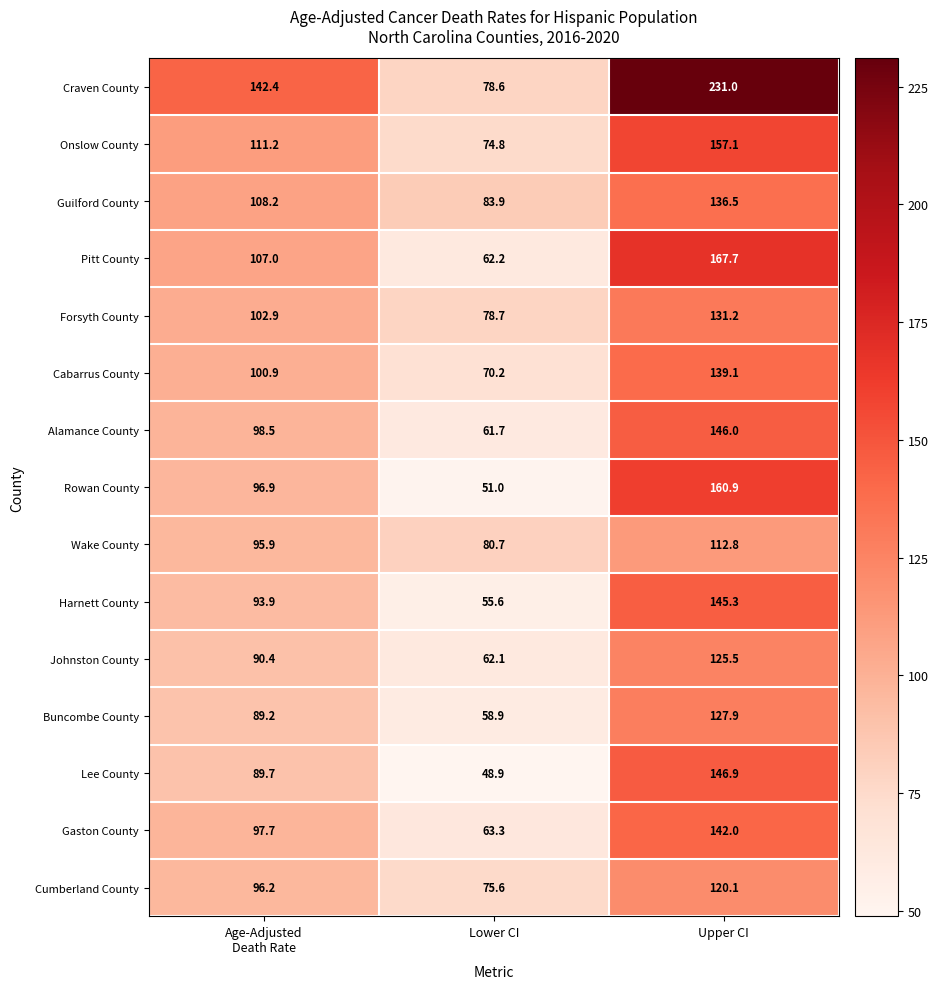

How many series are shown in this chart?

15